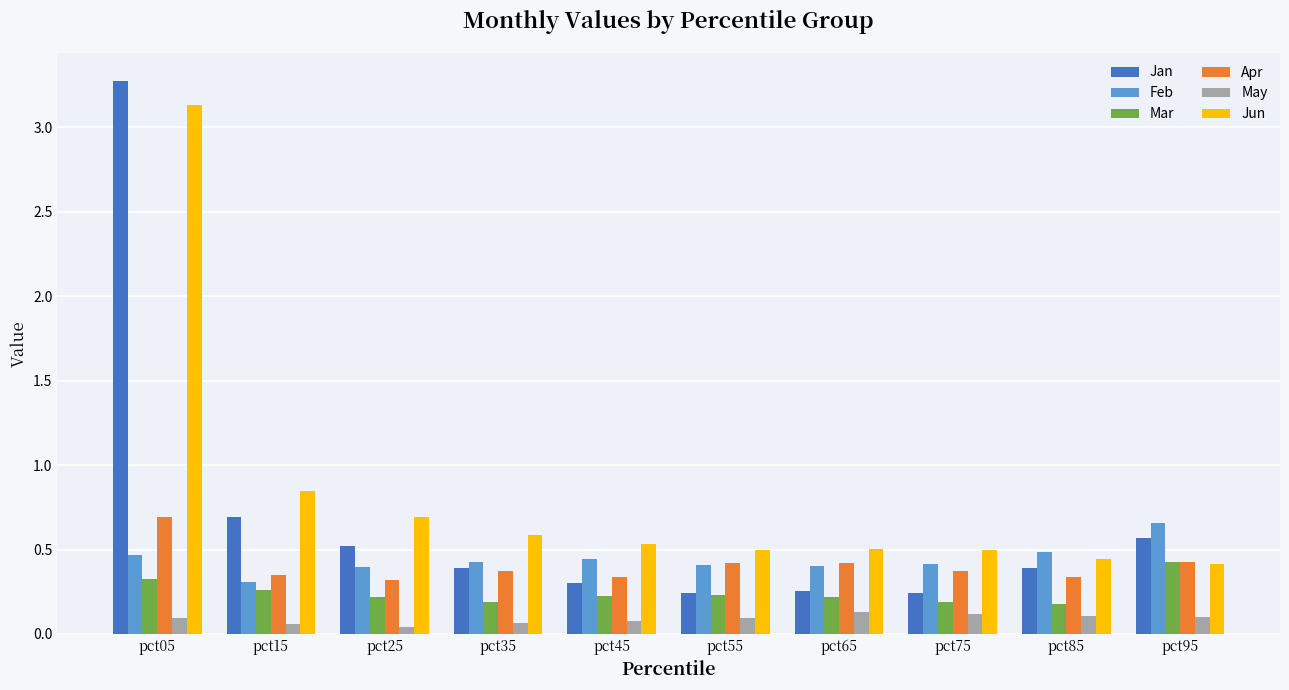

Between pct05 and pct75, which series saw the biggest shift?

Jan